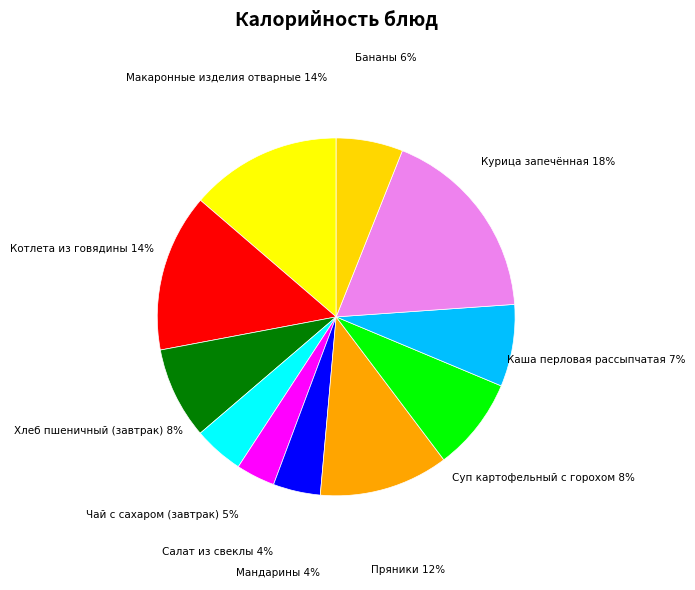

Which slice is the largest?

Курица запечённая